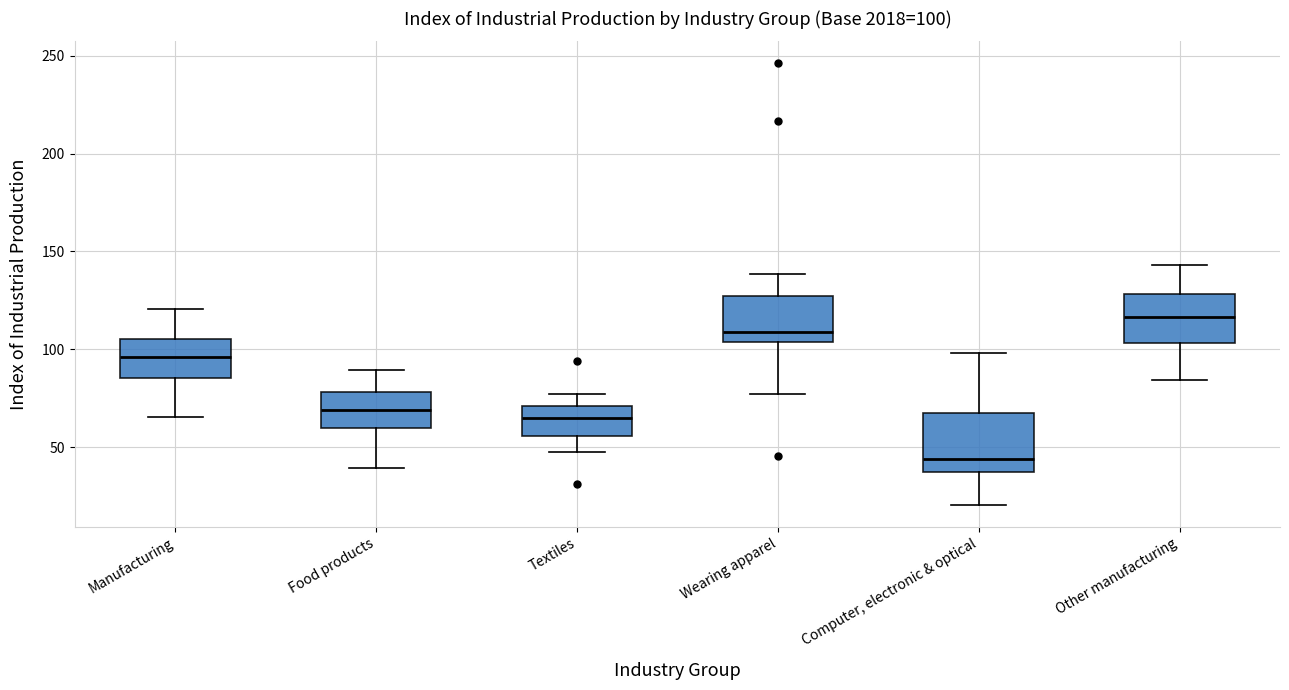

Which box has the highest median line?

Other manufacturing